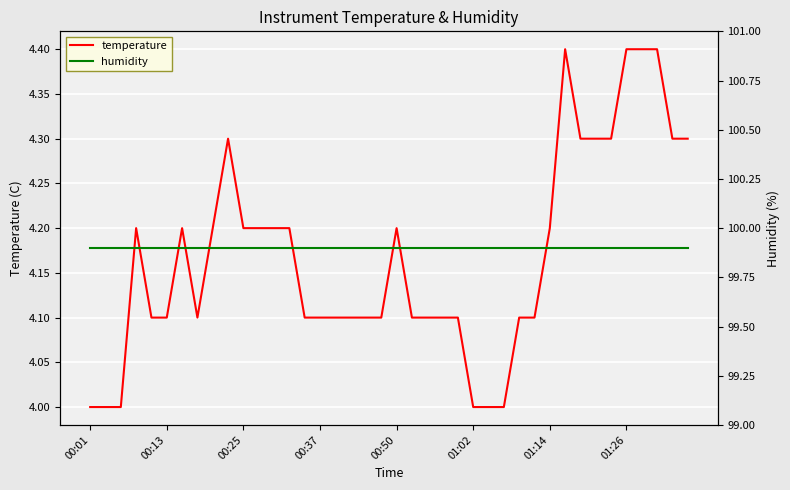

Which series changed the most between 11 and 19?

temperature